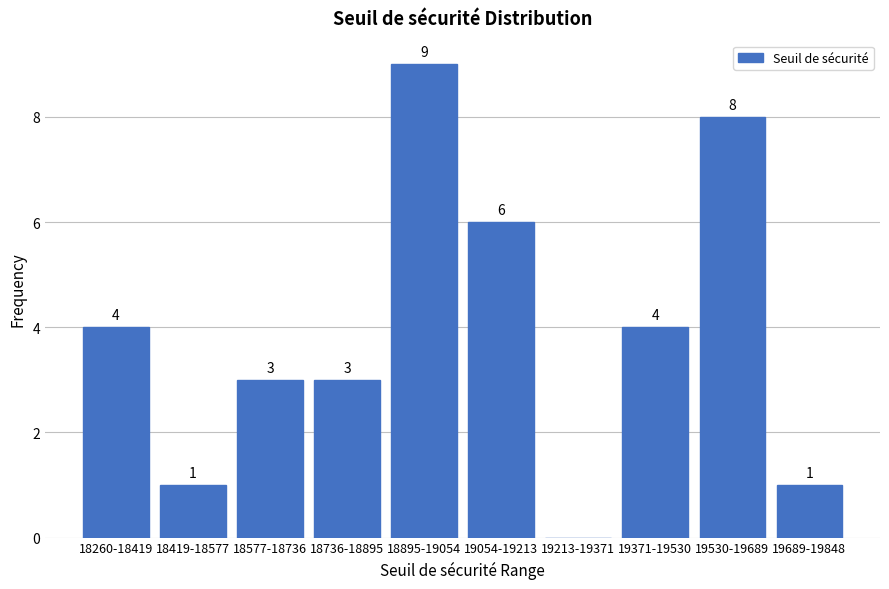

Reading right to left, list all the values displayed in this chart.

19689-19848=1	19530-19689=8	19371-19530=4	19213-19371=0	19054-19213=6	18895-19054=9	18736-18895=3	18577-18736=3	18419-18577=1	18260-18419=4